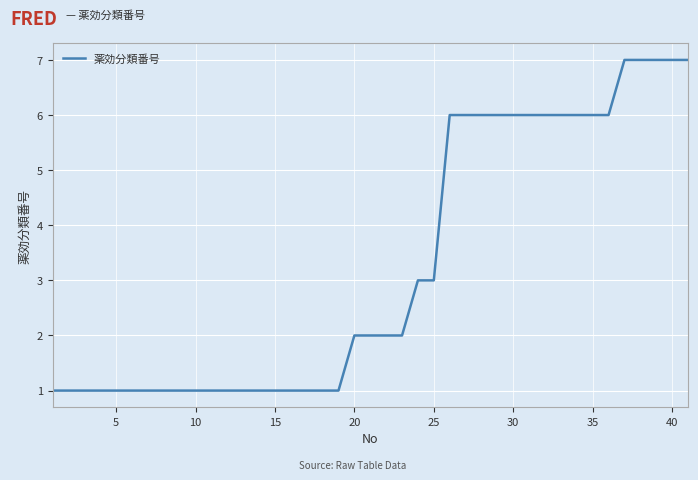

Count the number of data series in this chart.

1